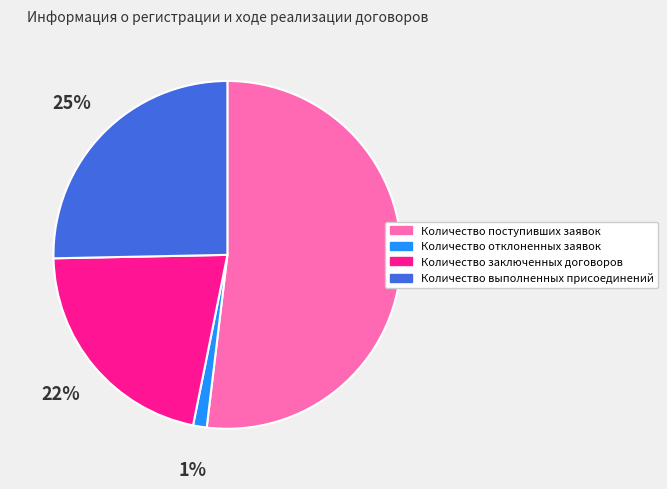

Combined, do Количество поступивших заявок and Количество отклоненных заявок account for over 50%?

Yes